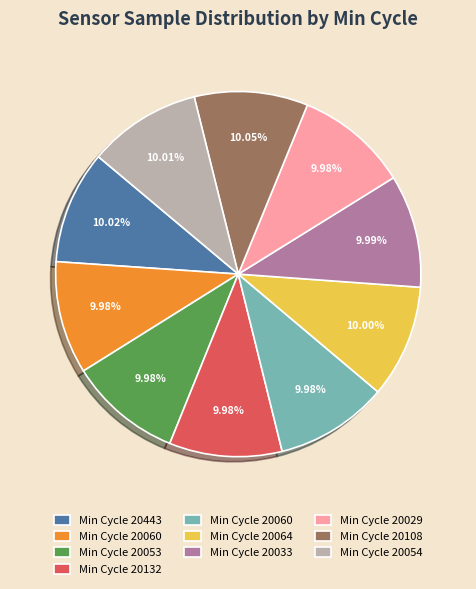

Does any single category account for the majority?

No